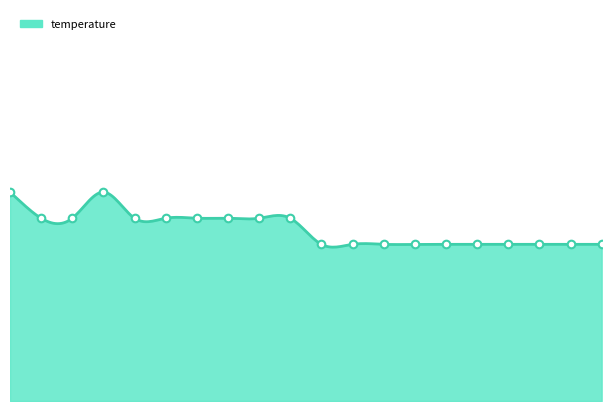

What is the change in value from 00:32 to 03:45?

-0.1